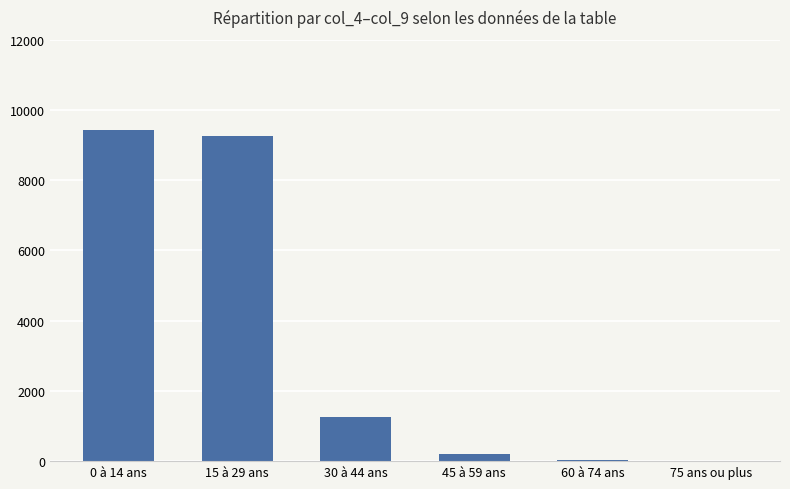

What is the sum of all values?

20184